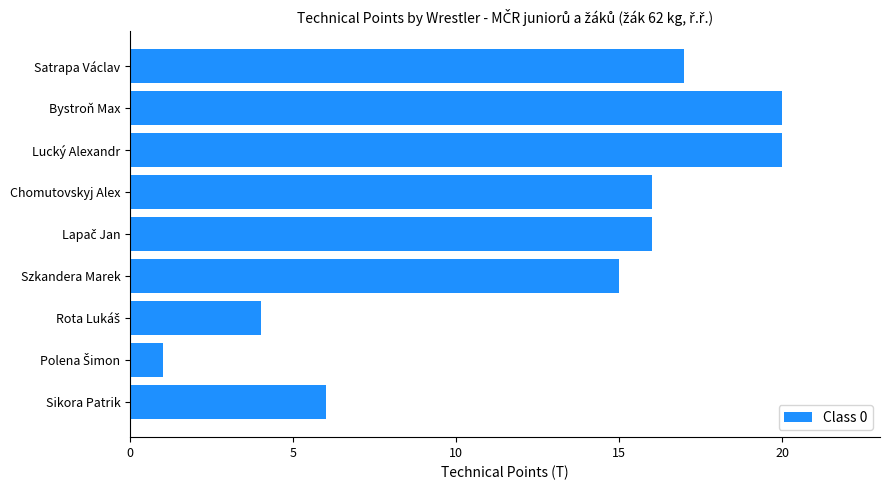

What is the value of the 8th bar from the top?

1